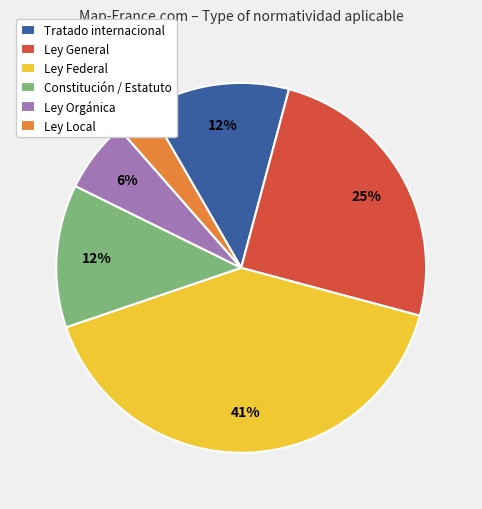

To the nearest percent, what is the difference between the Ley Local and Ley Orgánica slice percentages?

3%